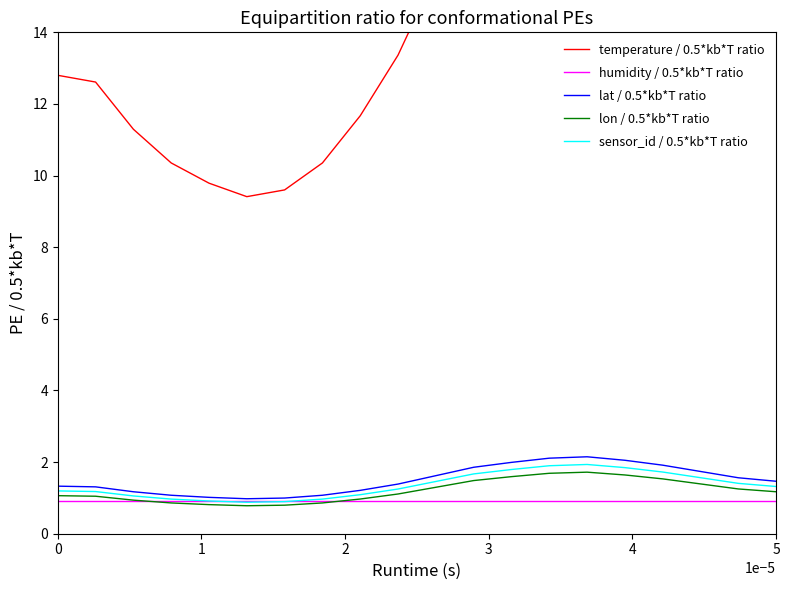

Reading left to right, extract all data points from this chart.

temperature / 0.5*kb*T ratio: 12.8	12.6	11.3	10.4	9.8	9.4	9.6	10.4	11.7	13.4	15.6	17.9	19.2	20.3	20.7	19.8	18.4	16.8	15.1	14.1
humidity / 0.5*kb*T ratio: 0.9	0.9	0.9	0.9	0.9	0.9	0.9	0.9	0.9	0.9	0.9	0.9	0.9	0.9	0.9	0.9	0.9	0.9	0.9	0.9
lat / 0.5*kb*T ratio: 1.3	1.3	1.2	1.1	1.0	1.0	1.0	1.1	1.2	1.4	1.6	1.9	2.0	2.1	2.1	2.1	1.9	1.7	1.6	1.5
lon / 0.5*kb*T ratio: 1.1	1.0	0.9	0.9	0.8	0.8	0.8	0.9	1.0	1.1	1.3	1.5	1.6	1.7	1.7	1.6	1.5	1.4	1.2	1.2
sensor_id / 0.5*kb*T ratio: 1.2	1.2	1.1	1.0	0.9	0.9	0.9	1.0	1.1	1.2	1.5	1.7	1.8	1.9	1.9	1.8	1.7	1.6	1.4	1.3